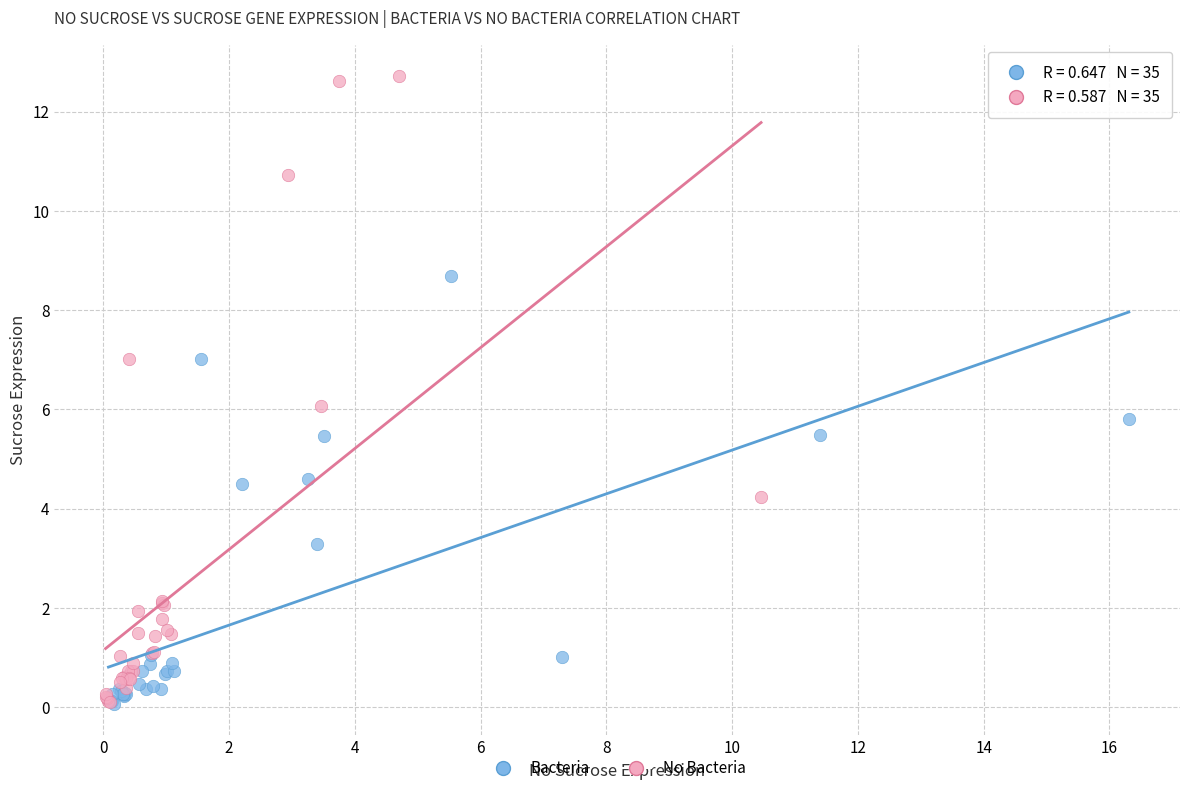

Which series contains the highest Y value?

No Bacteria